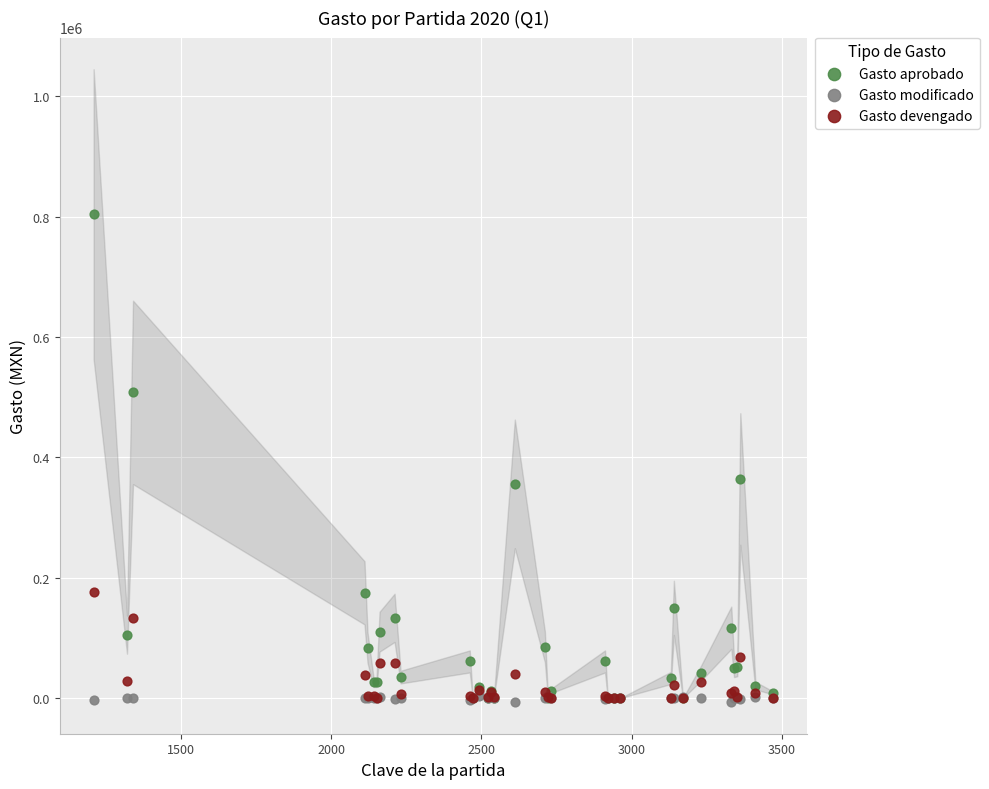

Which series contains the highest Y value?

Gasto aprobado